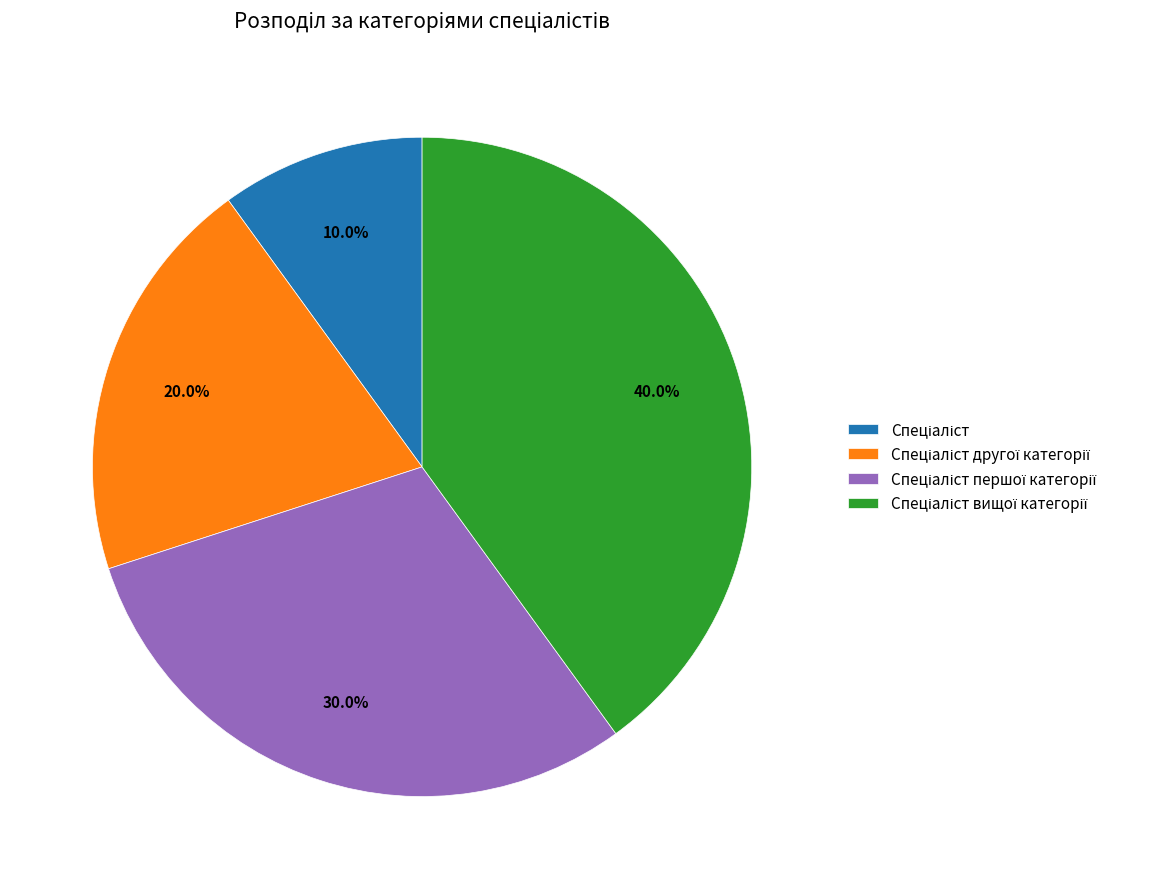

Is there any slice that represents more than half of the pie?

No